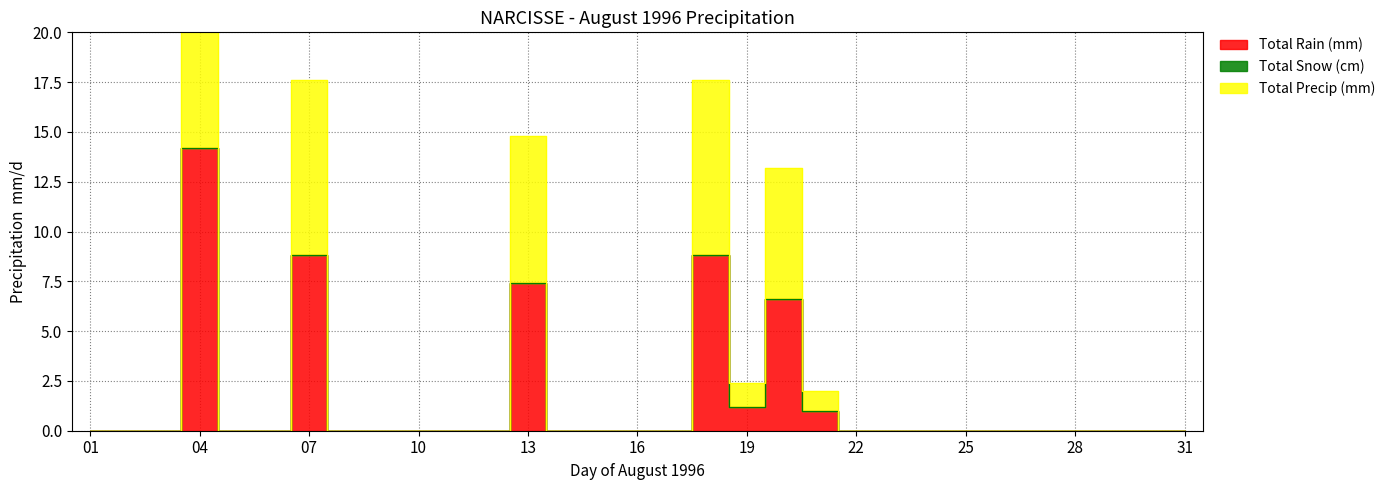

True or false: Total Rain (mm) has a value of 0.0 at 1996-08-02.

True